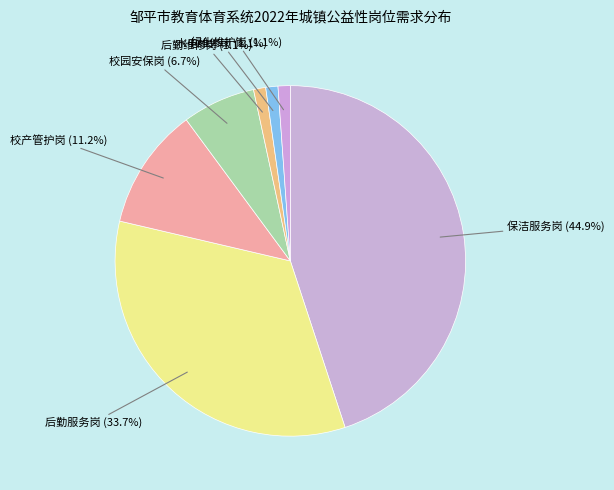

What is the smallest slice in the pie chart?

后勤维修岗